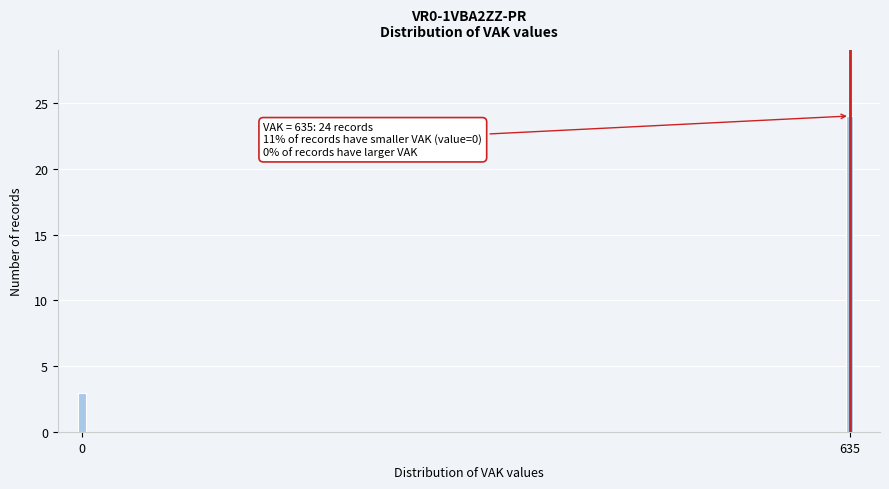

Reading left to right, transcribe all the data shown in this chart.

3	24